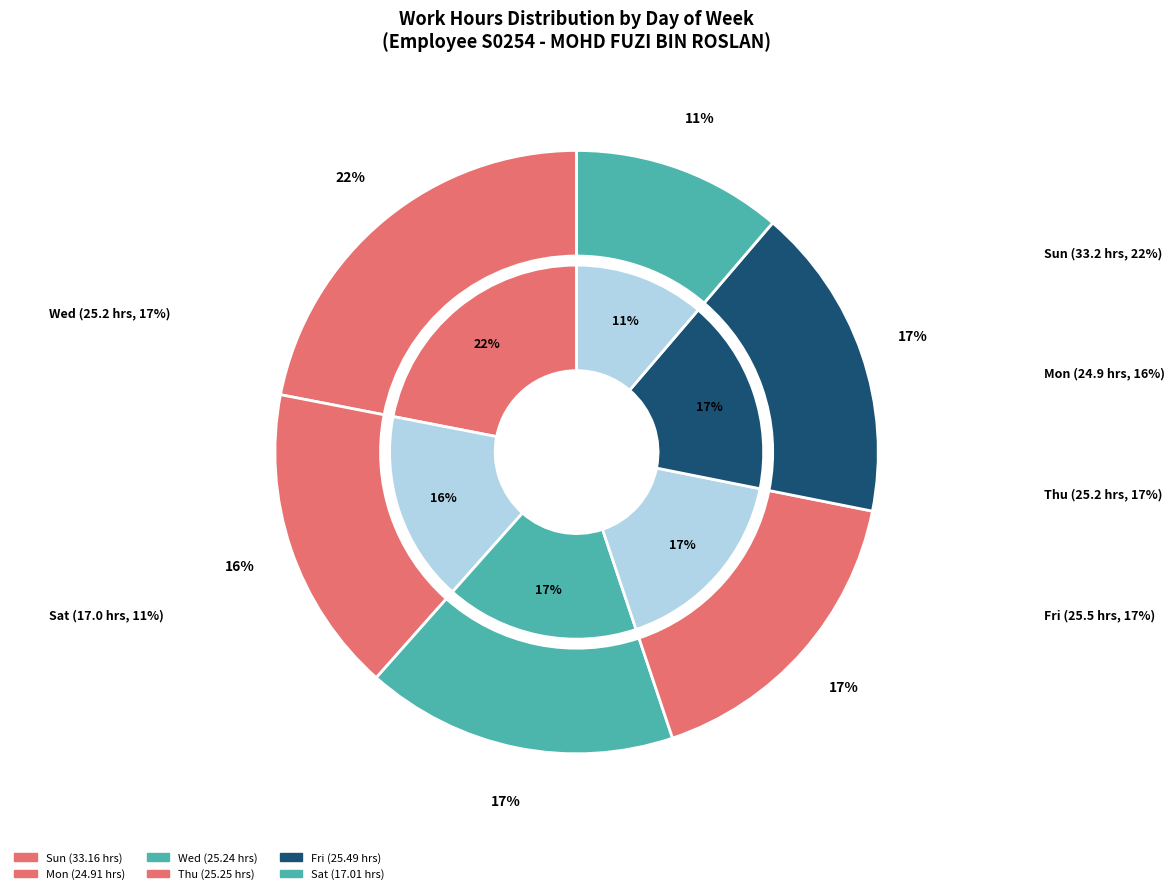

Is it true that Tue is 8% of the pie?

False